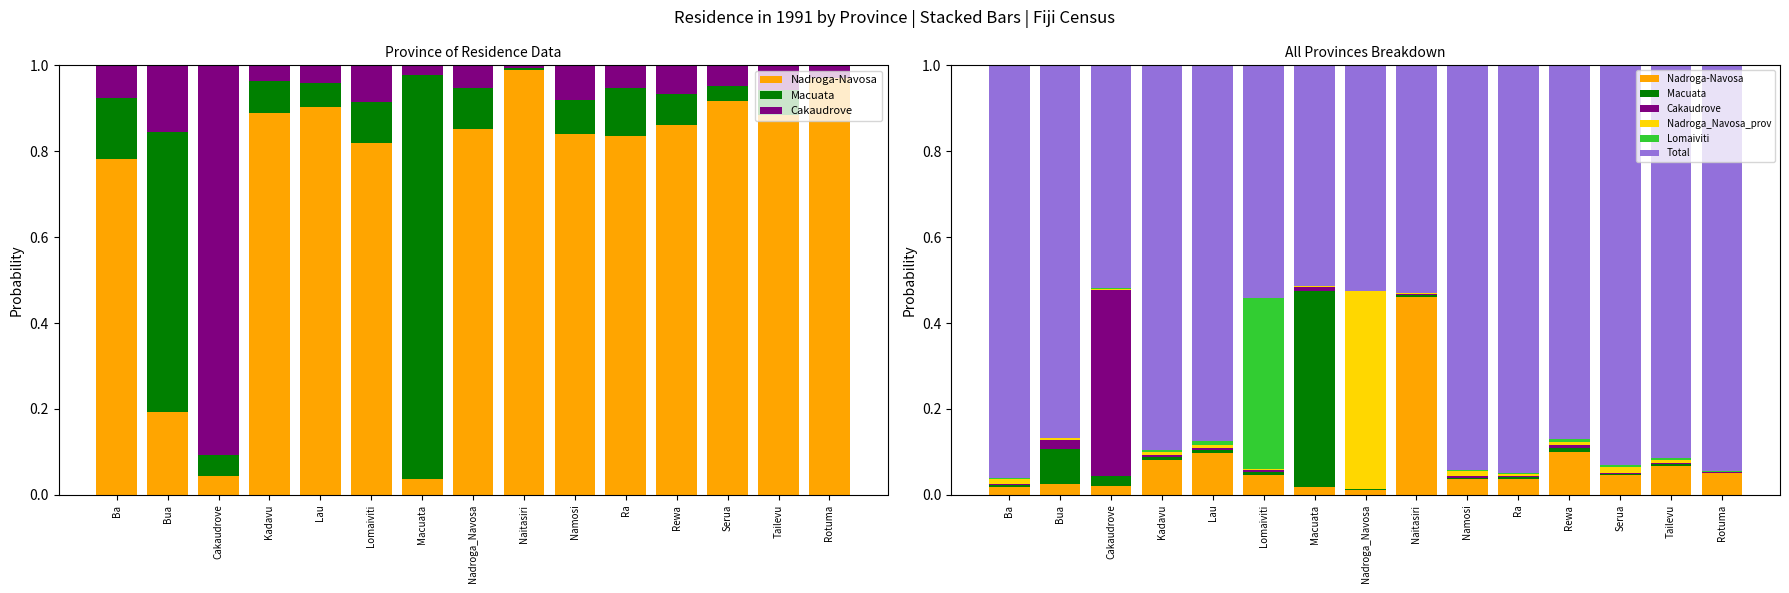

What is the sum of the Nadroga-Navosa values at Nadroga_Navosa and Serua?

0.1